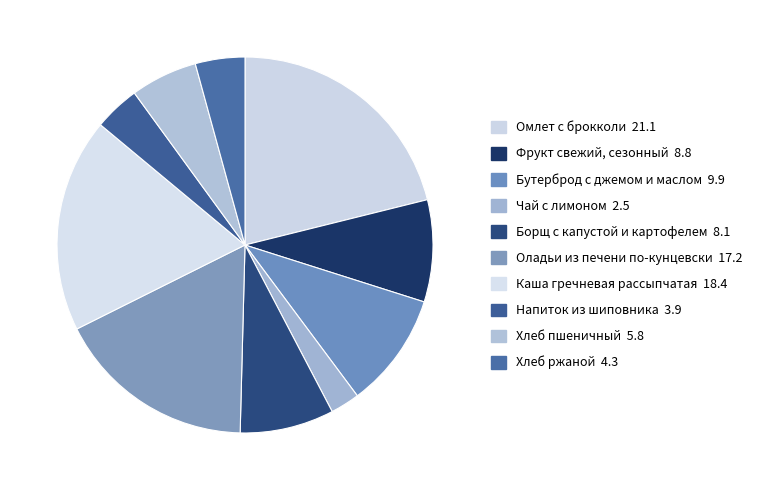

Rank the categories by value from highest to lowest.

Омлет с брокколи, Каша гречневая рассыпчатая, Оладьи из печени по-кунцевски, Бутерброд с джемом и маслом, Фрукт свежий, сезонный, Борщ с капустой и картофелем, Хлеб пшеничный, Хлеб ржаной, Напиток из шиповника, Чай с лимоном